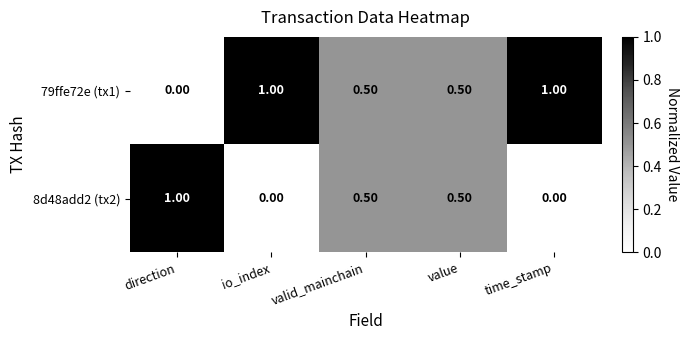

What is the difference between the maximum and minimum values in the 8d48add2 (tx2) series?

1.0